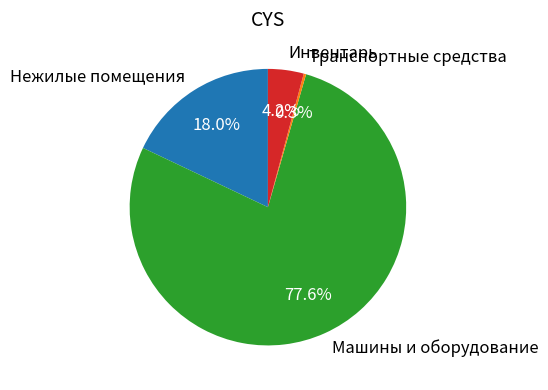

Which slice is the largest?

Машины и оборудование